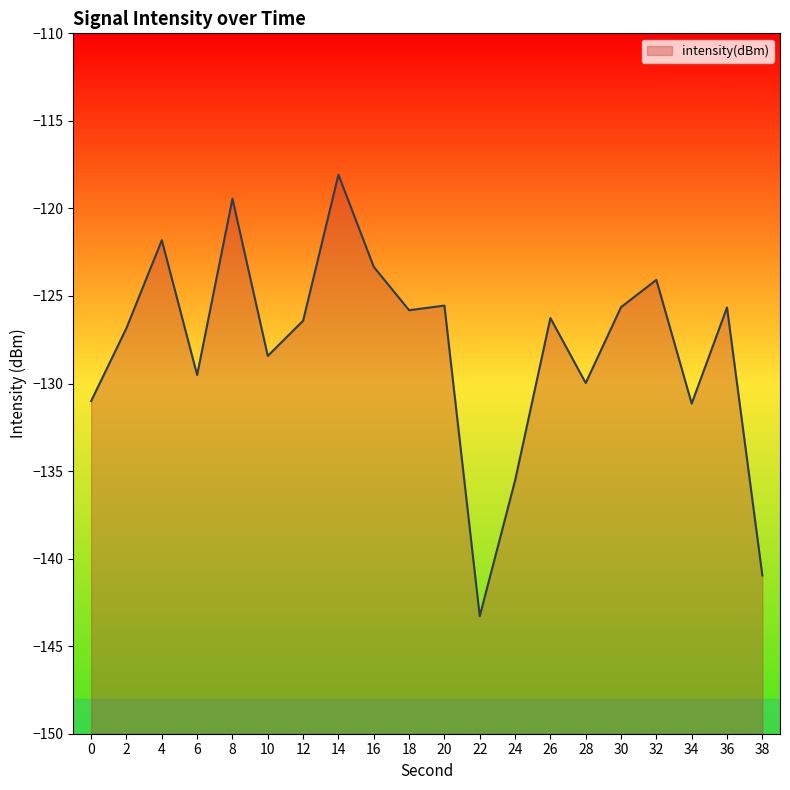

What is the maximum value shown in the chart?

-118.1